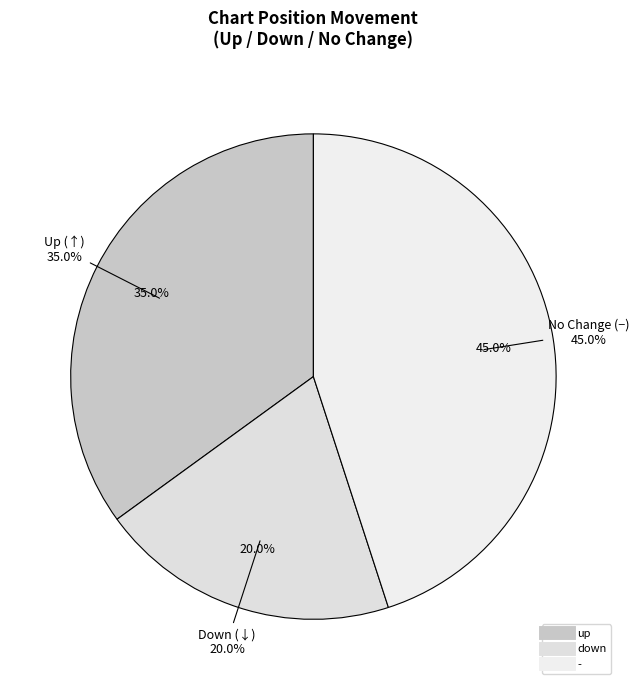

What percentage is the - slice, to the nearest percent?

45%